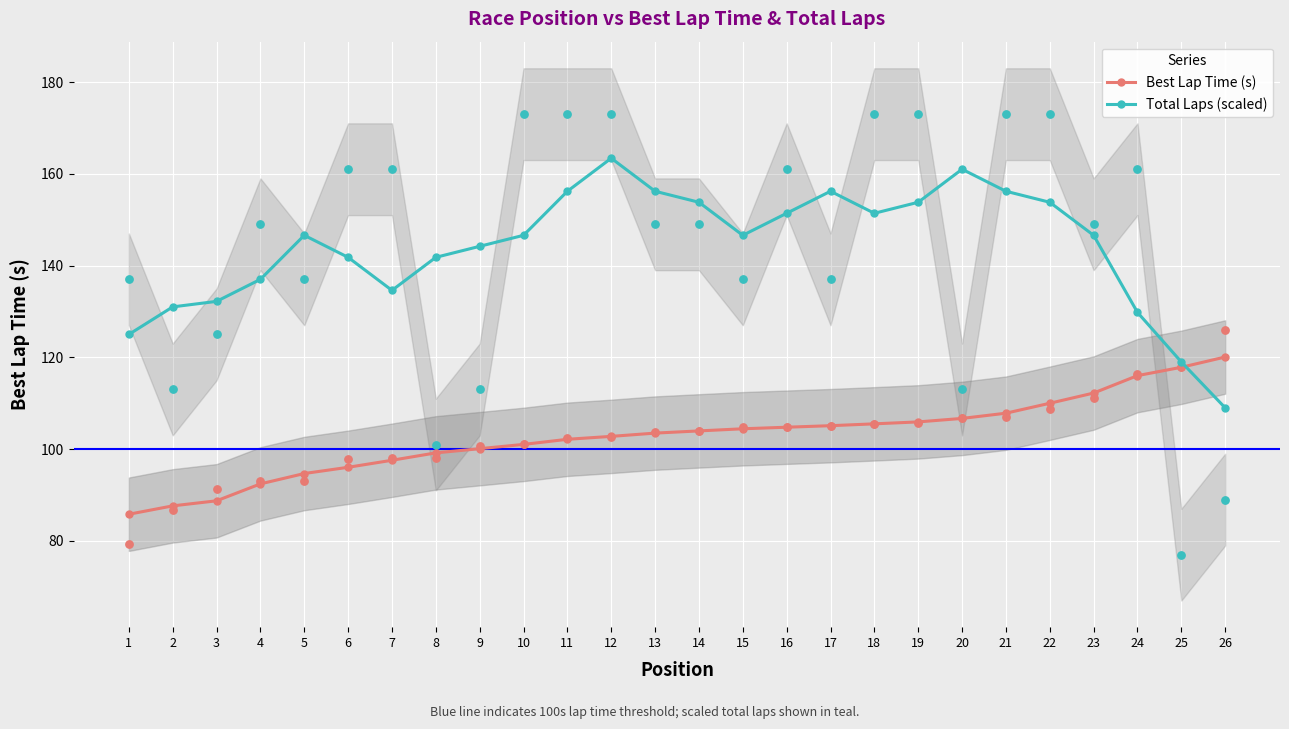

Which series contains the lowest Y value?

Best Lap Time (s)